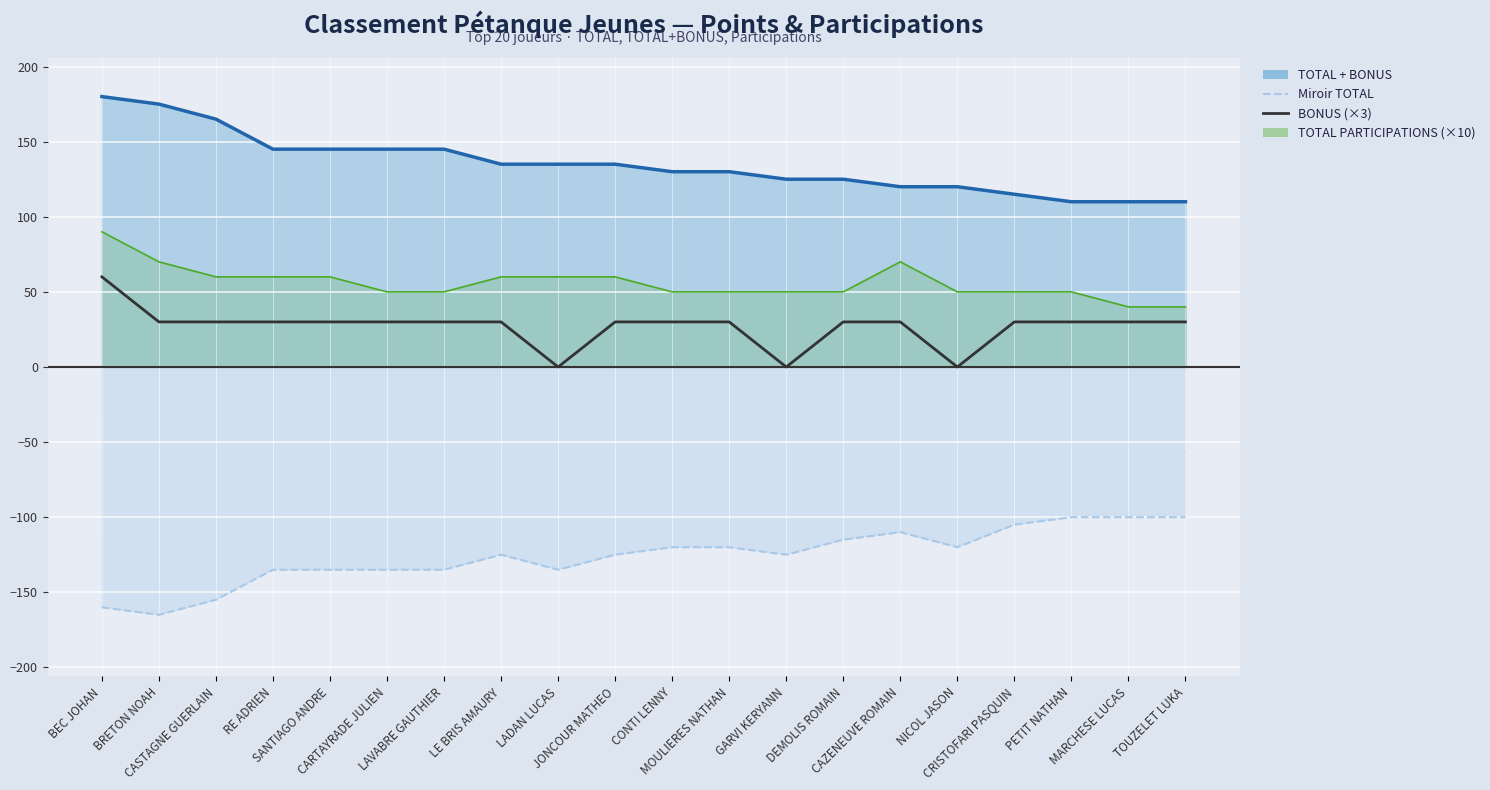

How many data points in TOTAL PARTICIPATIONS (×10) line are above 50?

9